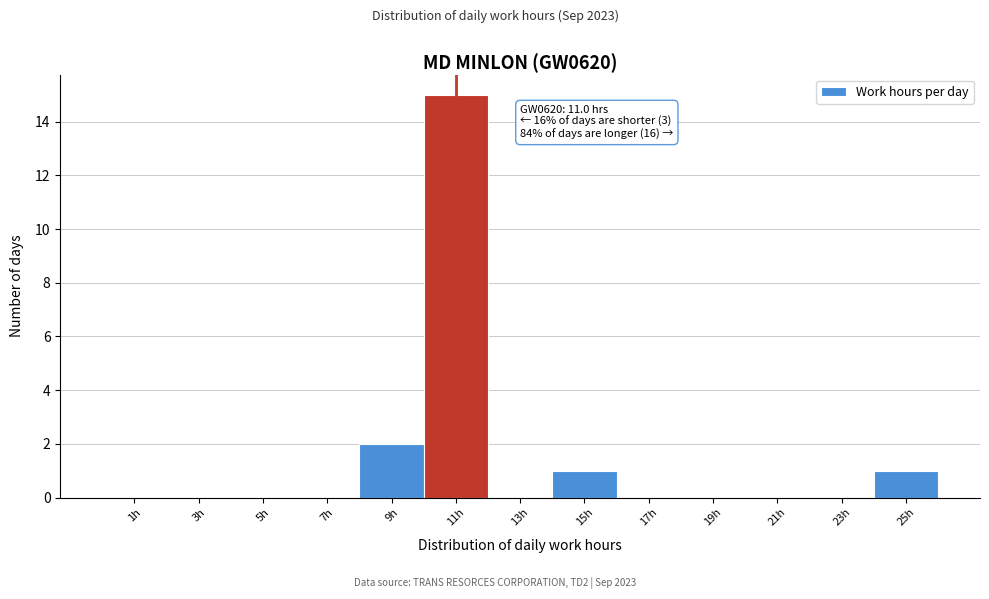

Over which range of the x-axis is the bar tallest?

10 to 12